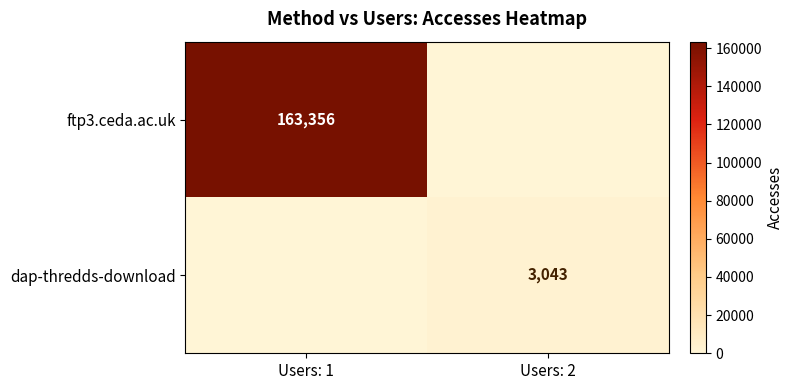

The value of ftp3.ceda.ac.uk at Users: 1 is 163356. True or false?

True